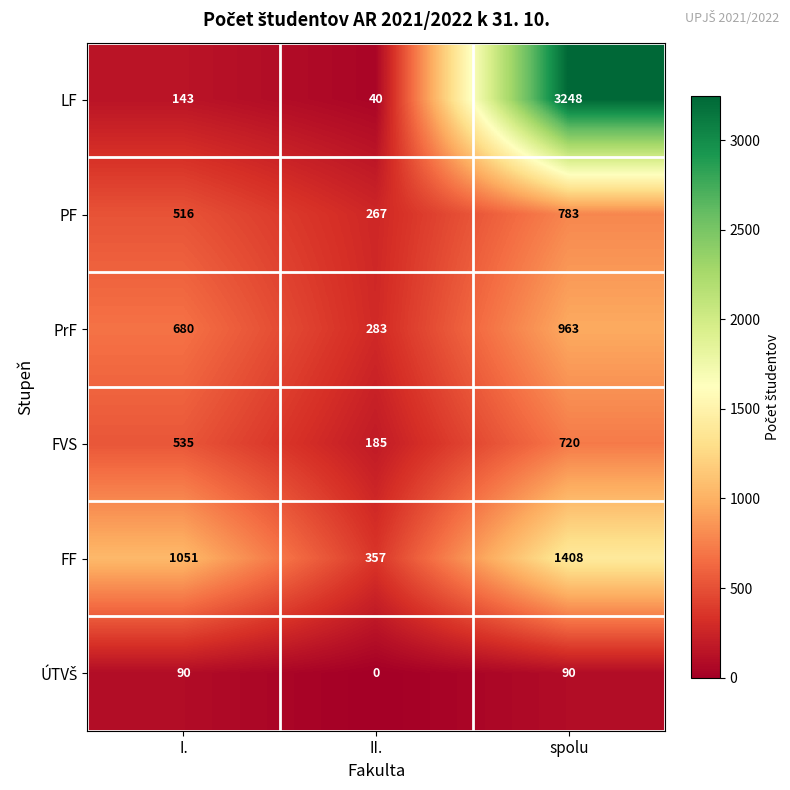

Which series changed the most between I. and II.?

FF